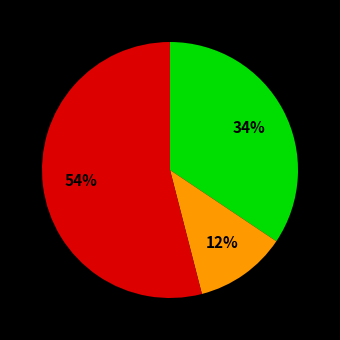

To the nearest percent, what is the difference between the largest and smallest slice percentages?

42%